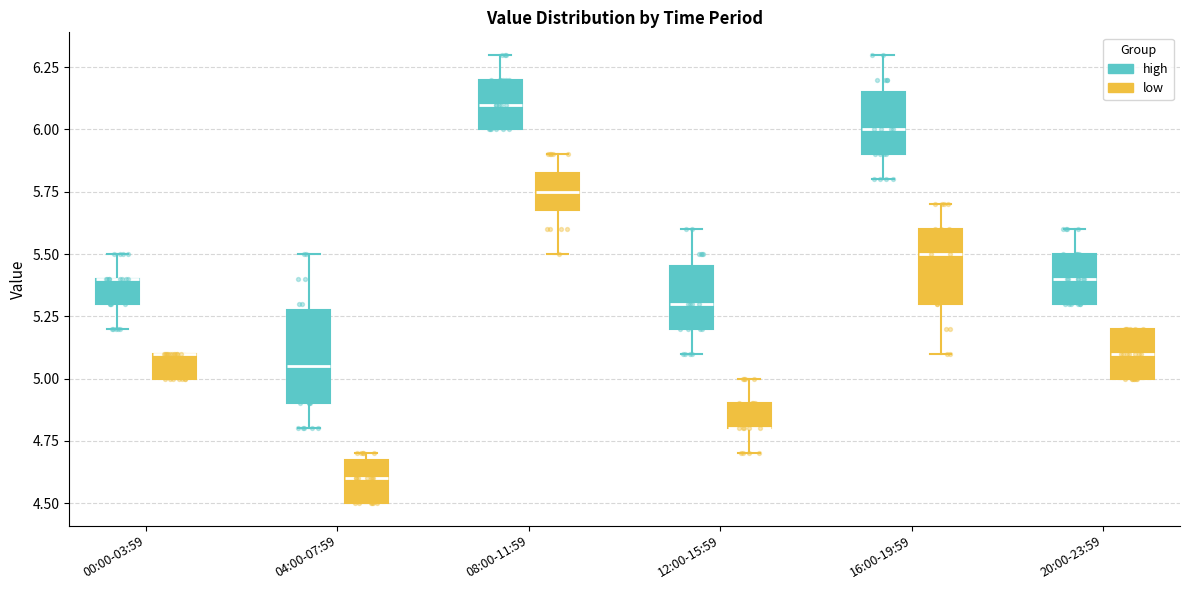

Which box is the tallest, from its lower edge to its upper edge?

04:00-07:59 (high)